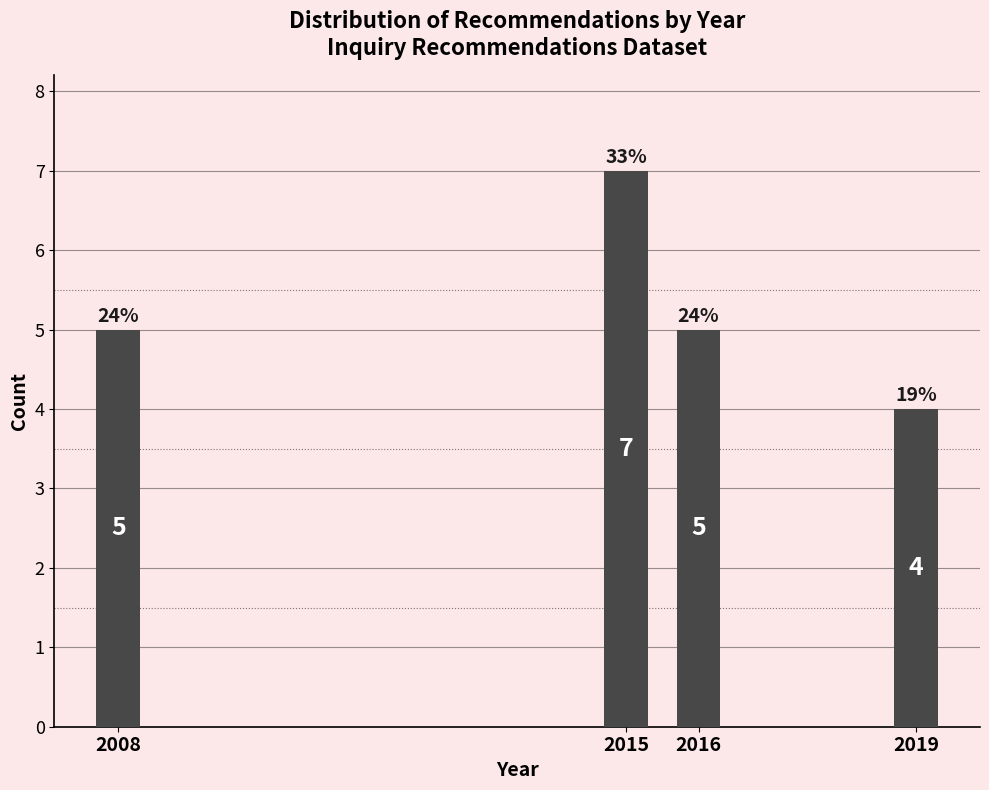

Reading left to right, what are all the values shown in this chart?

5	7	5	4